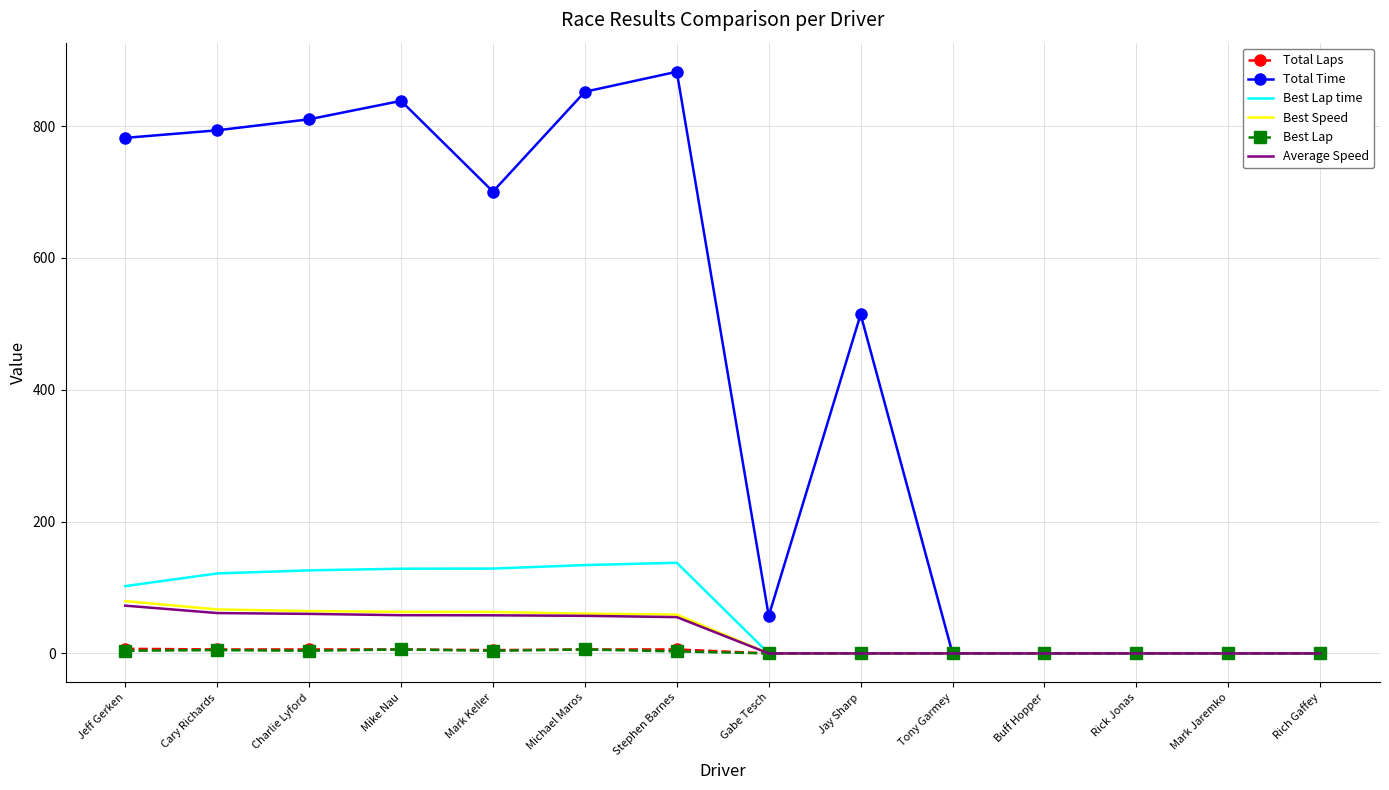

The Best Speed series shows 0.0 at Jay Sharp. True or false?

True